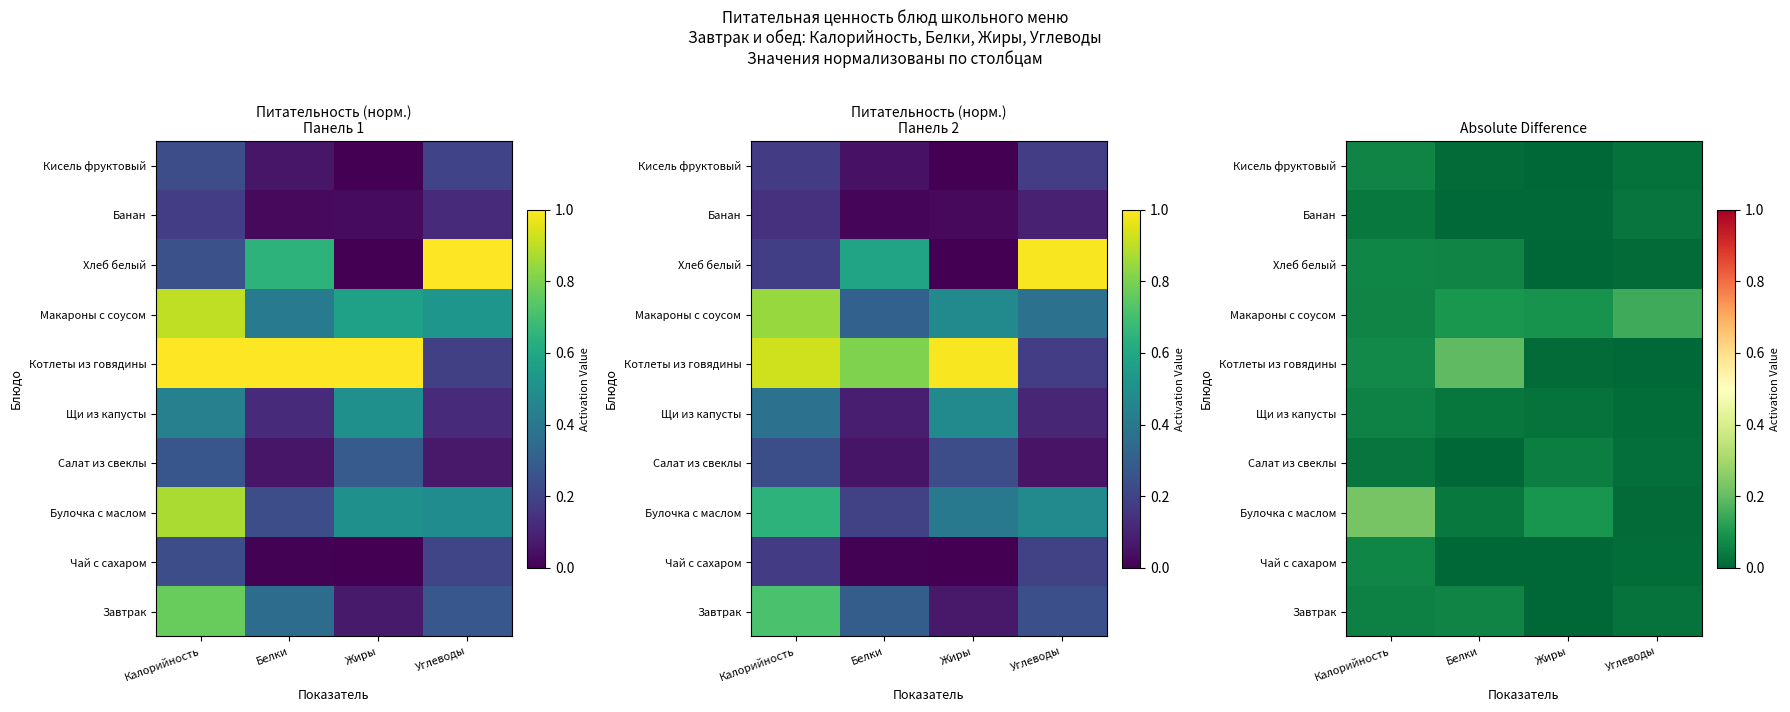

Between Белки and Углеводы, which is larger?

Белки